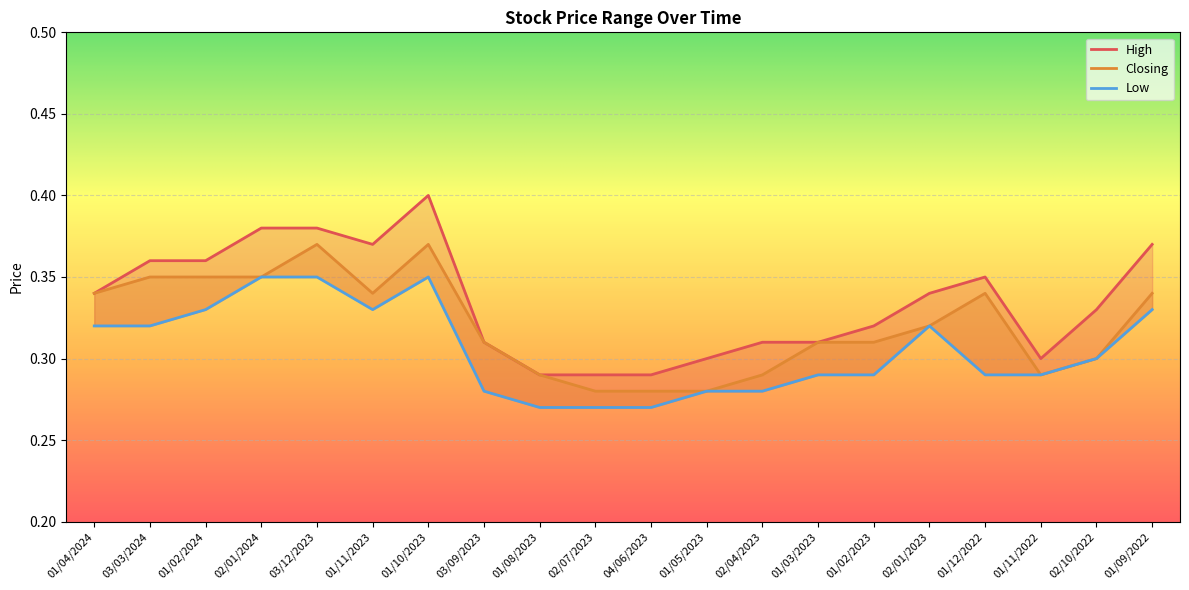

Which series has the widest spread of values?

High